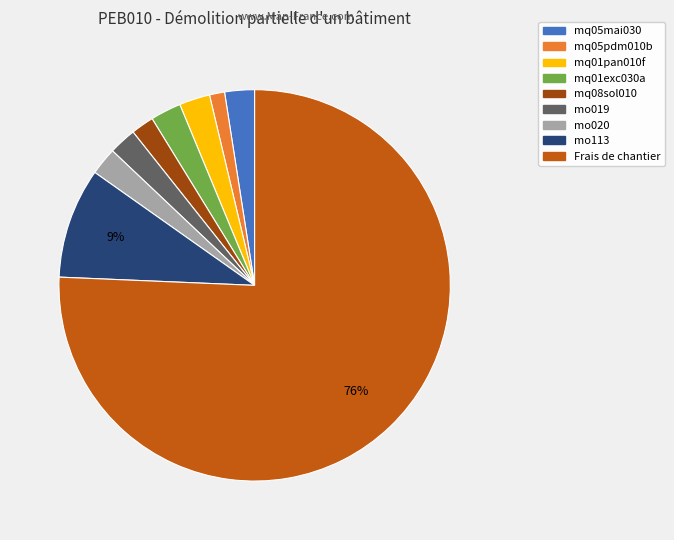

Is the sum of mo113 and mo019 greater than half?

No